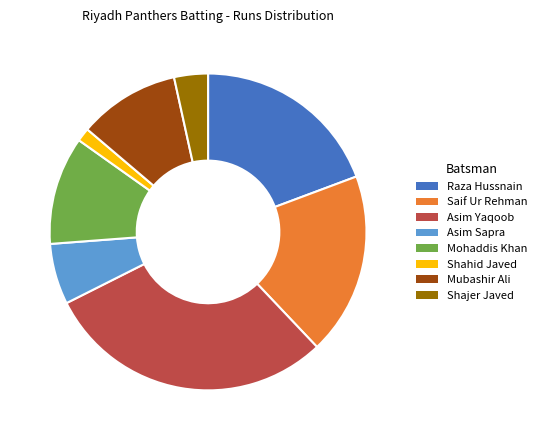

Is it true that Raza Hussnain is 19% of the pie?

True